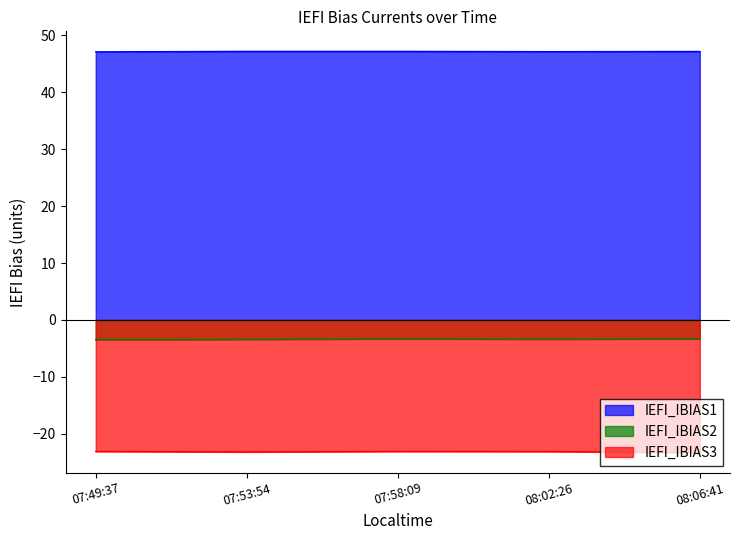

What position from the right is 07:53:54?

4